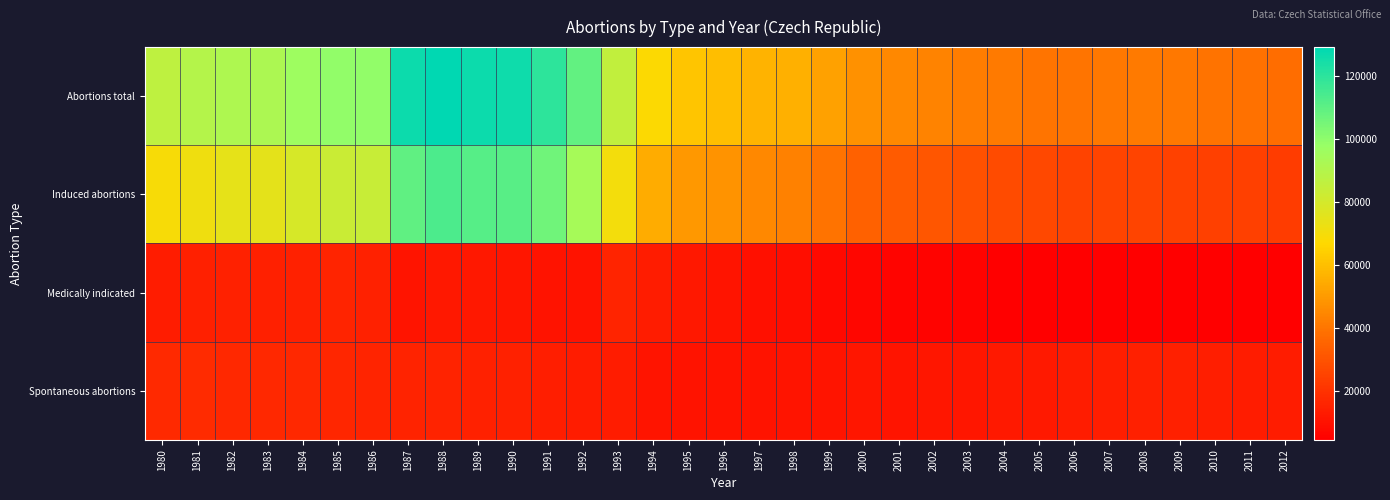

Reading left to right, extract all data points from this chart.

Abortions total: 1980=86503	1981=89373	1982=91531	1983=92033	1984=96638	1985=99357	1986=99452	1987=126690	1988=129349	1989=126507	1990=126055	1991=120050	1992=109281	1993=85445	1994=67434	1995=61590	1996=59962	1997=56973	1998=55654	1999=52103	2000=47370	2001=45057	2002=43743	2003=42304	2004=41324	2005=40023	2006=39959	2007=40917	2008=41446	2009=40528	2010=39273	2011=38864	2012=37733
Induced abortions: 1980=68930	1981=71574	1982=74531	1983=75037	1984=79534	1985=83042	1986=83564	1987=109626	1988=113730	1989=111683	1990=111268	1991=106042	1992=94180	1993=70634	1994=54836	1995=49531	1996=48086	1997=45022	1998=42959	1999=39382	2000=34623	2001=32528	2002=31142	2003=29298	2004=27574	2005=26453	2006=25352	2007=25414	2008=25760	2009=24636	2010=23998	2011=24055	2012=23032
Medically indicated: 1980=13274	1981=14442	1982=14886	1983=14376	1984=15039	1985=15626	1986=15029	1987=11210	1988=12042	1989=11948	1990=11426	1991=10678	1992=10313	1993=15873	1994=13217	1995=11838	1996=11036	1997=9709	1998=8896	1999=7756	2000=6472	2001=6019	2002=5606	2003=5385	2004=4597	2005=4678	2006=4779	2007=4789	2008=4569	2009=4567	2010=4423	2011=4400	2012=4488
Spontaneous abortions: 1980=17561	1981=17774	1982=16990	1983=16989	1984=17070	1985=16281	1986=15873	1987=15228	1988=15450	1989=14805	1990=14772	1991=13985	1992=13401	1993=13228	1994=11109	1995=10571	1996=10296	1997=10392	1998=11128	1999=11173	2000=11300	2001=11116	2002=11256	2003=11660	2004=12402	2005=12245	2006=13326	2007=14102	2008=14273	2009=14629	2010=13981	2011=13637	2012=13515